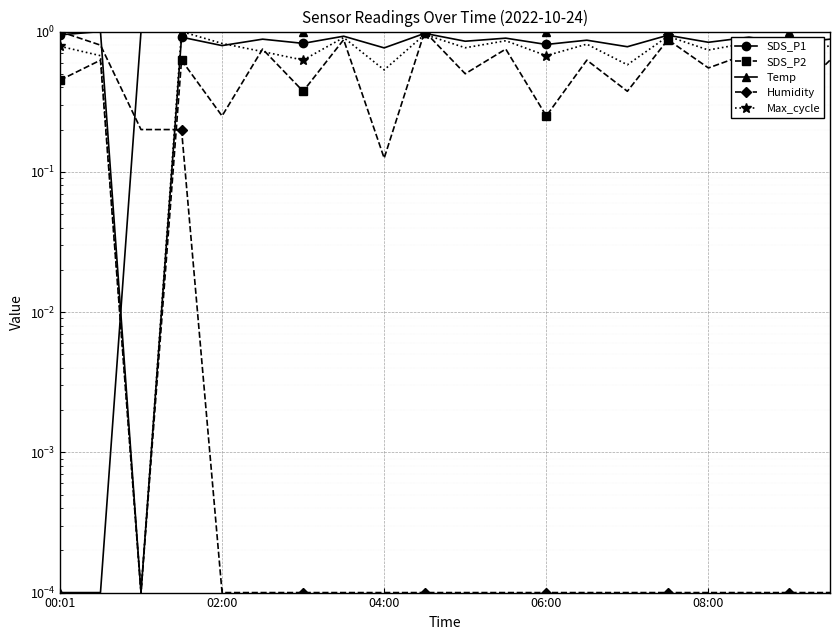

Which series has the largest range (max minus min)?

SDS_P1